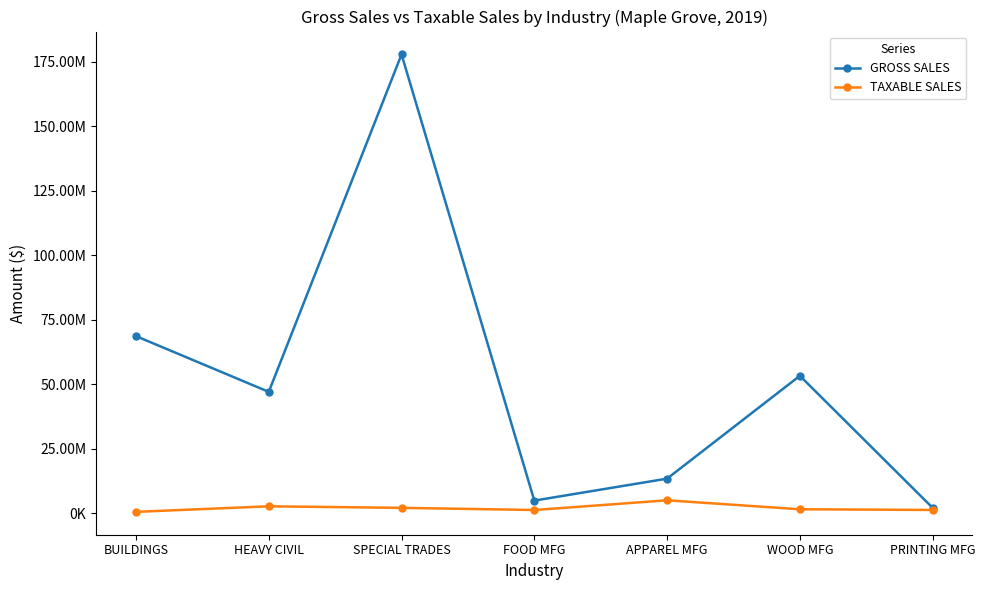

How many interior local peaks does the TAXABLE SALES series have?

2